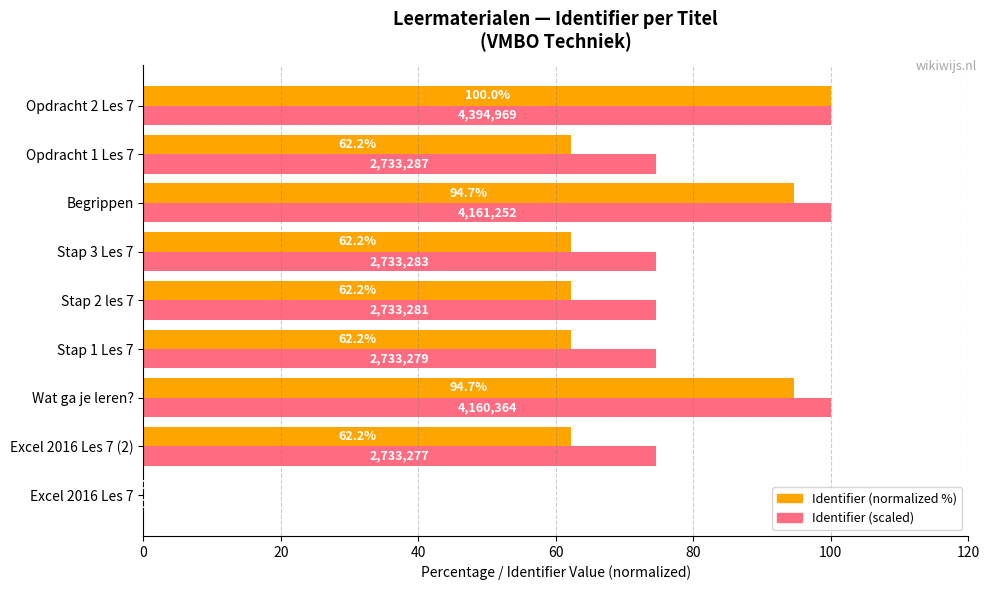

Between Stap 3 Les 7 and Begrippen, which series saw the biggest shift?

Identifier (normalized %)